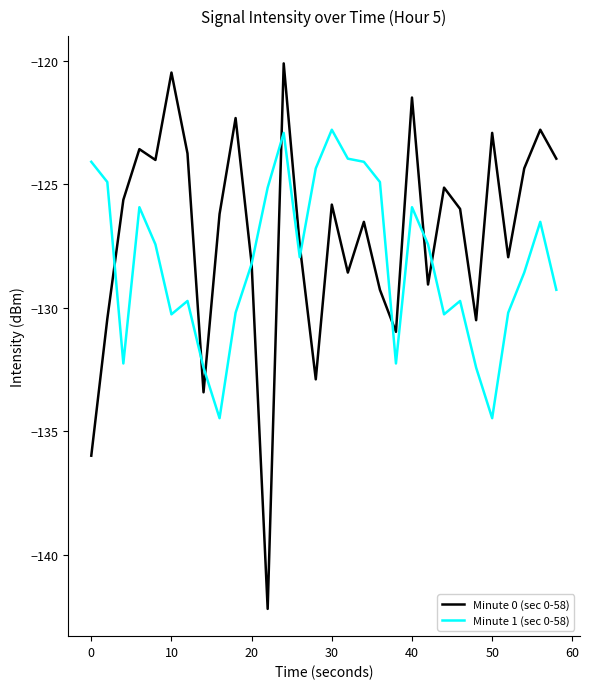

Does the chart have visible grid lines?

No